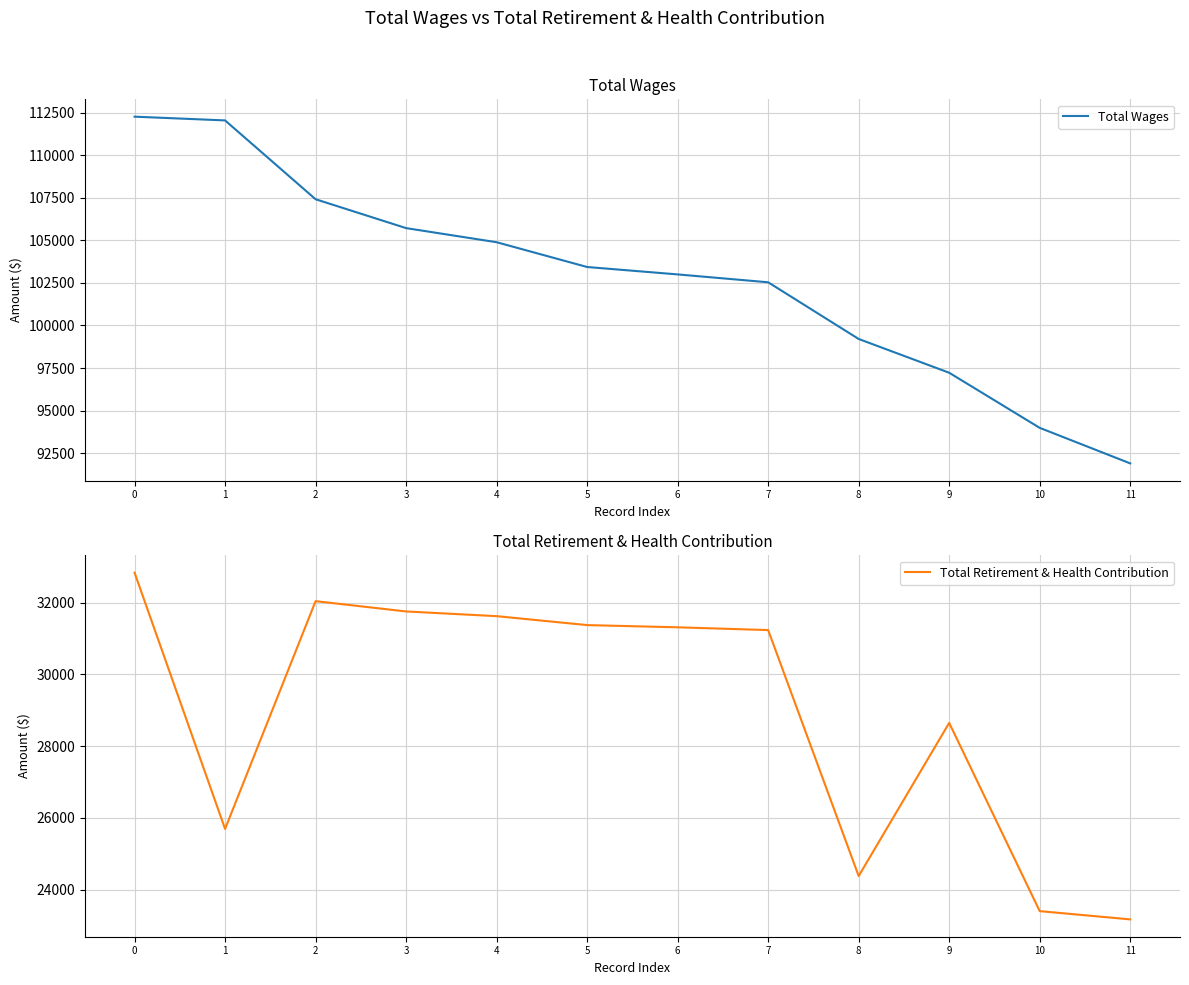

What is the value of the Total Wages point at the 5th from the left?

104887